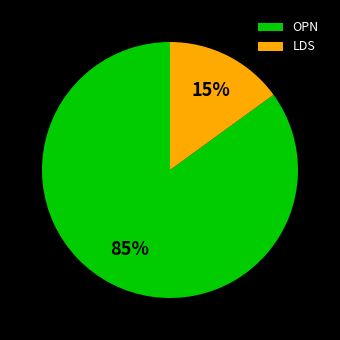

Rank the categories by value from lowest to highest.

LDS, OPN